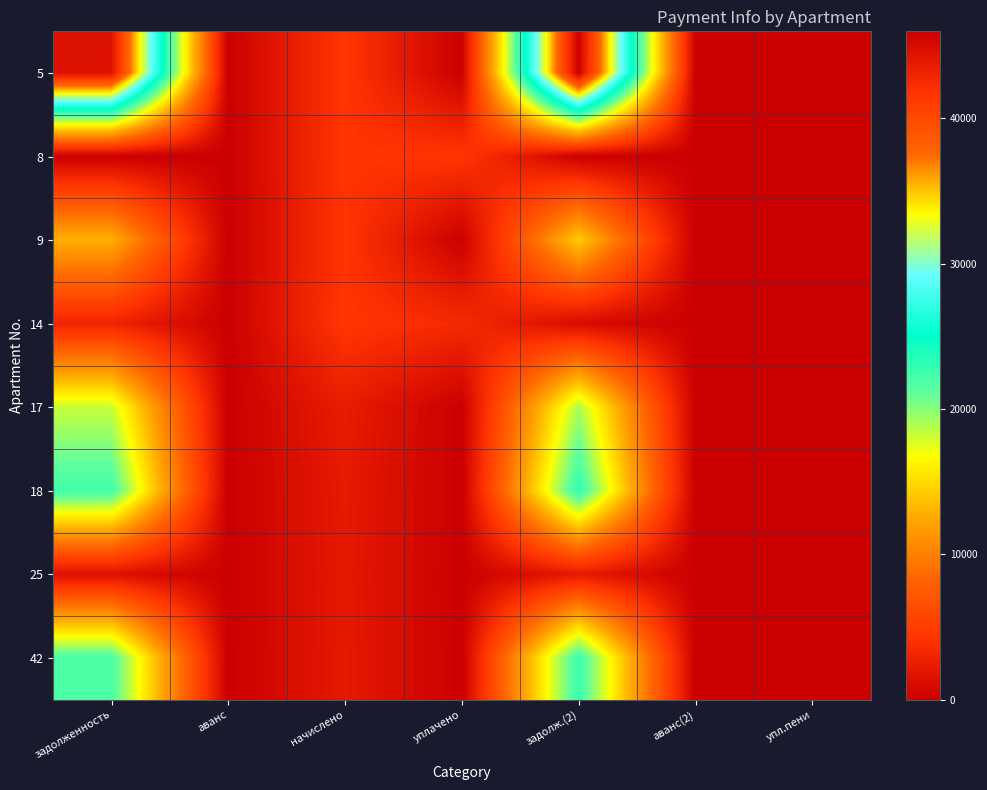

Which has a higher value, начислено or упл.пени?

начислено